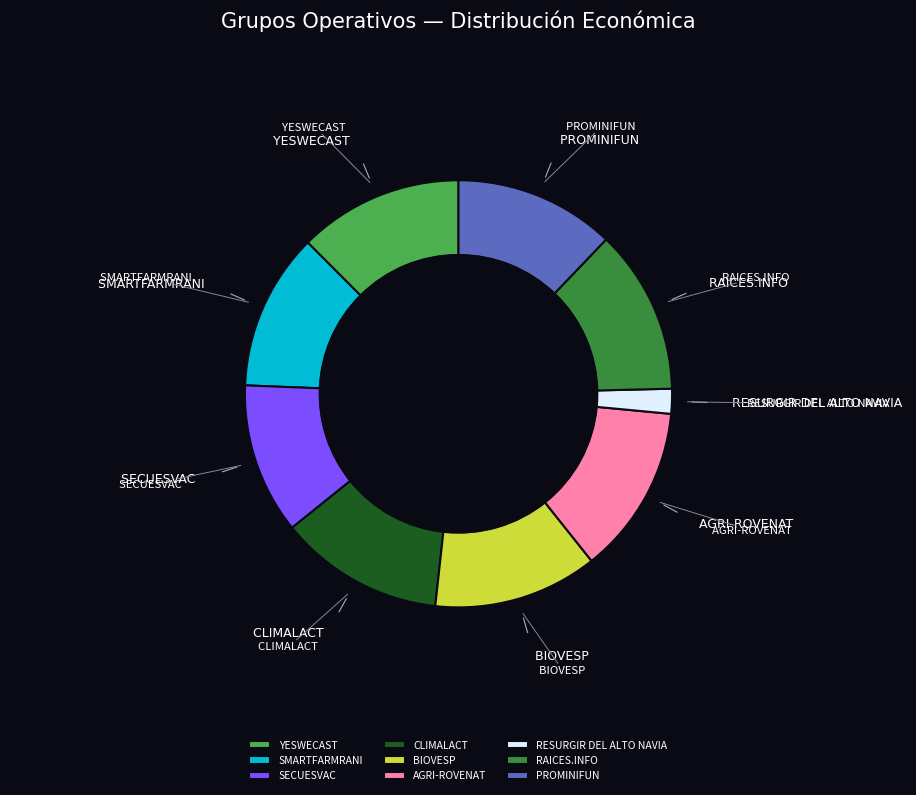

Is the sum of AGRI-ROVENAT and PROMINIFUN greater than half?

No